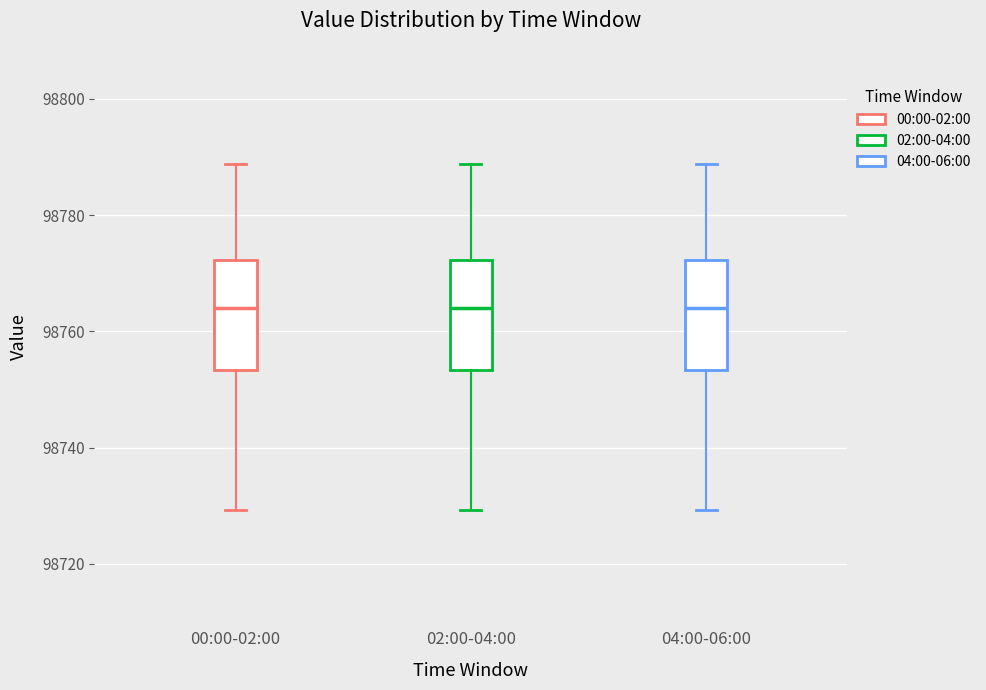

Reading left to right, read every box against the y-axis: the position of its median line, the range the box covers, and the ends of its whiskers. The values are not printed on the chart, so give them approximately, as read against the axis.

00:00-02:00: median 98764, box 98754 to 98772, whiskers 98730 to 98788
02:00-04:00: median 98764, box 98754 to 98772, whiskers 98730 to 98788
04:00-06:00: median 98764, box 98754 to 98772, whiskers 98730 to 98788